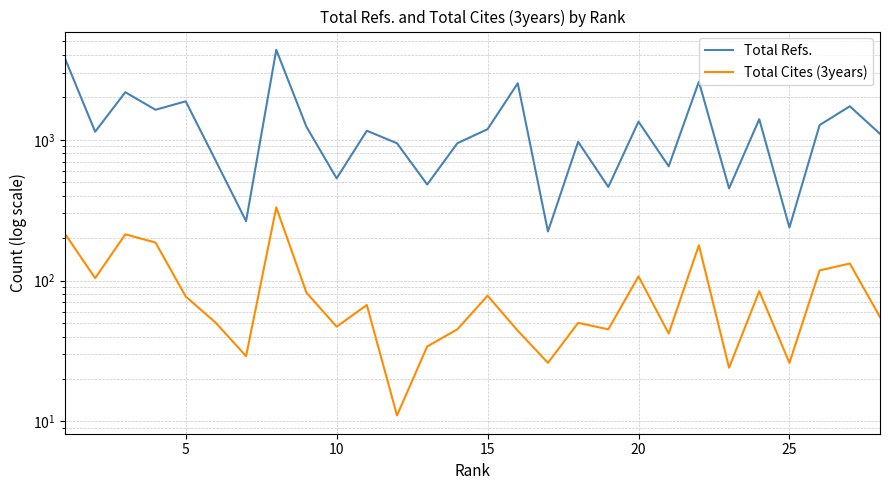

How many lines are shown in the chart?

2